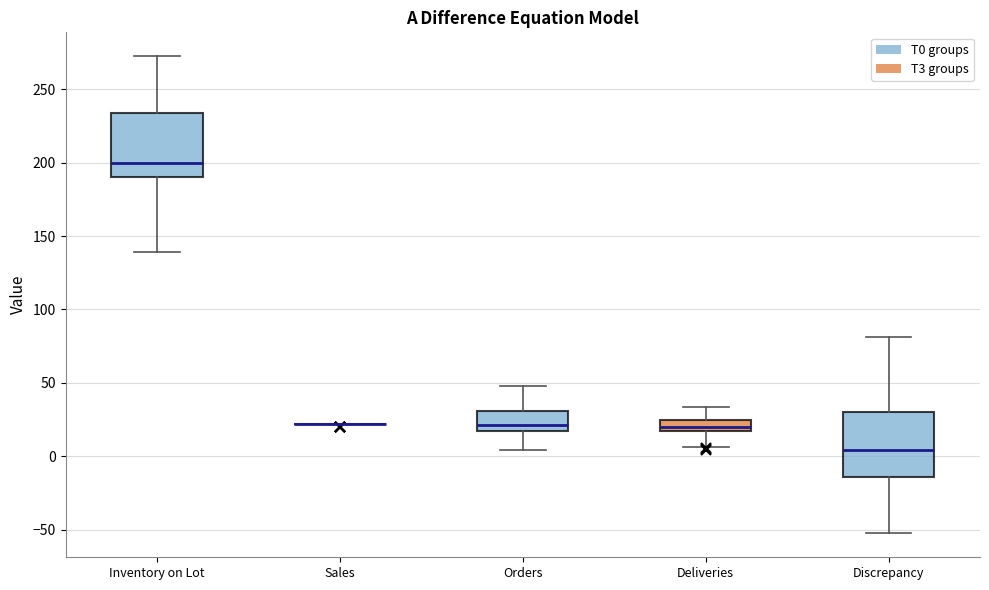

Where does the lower whisker of the box for Orders end on the y-axis? The values are not printed on the chart, so give them approximately, as read against the axis.

5